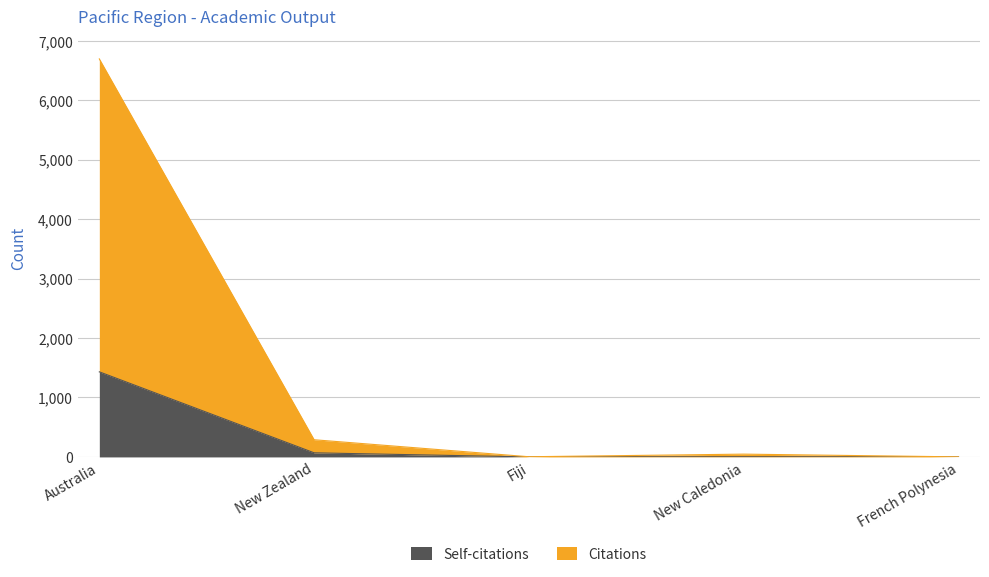

How many interior local valleys does the Self-citations series have?

1